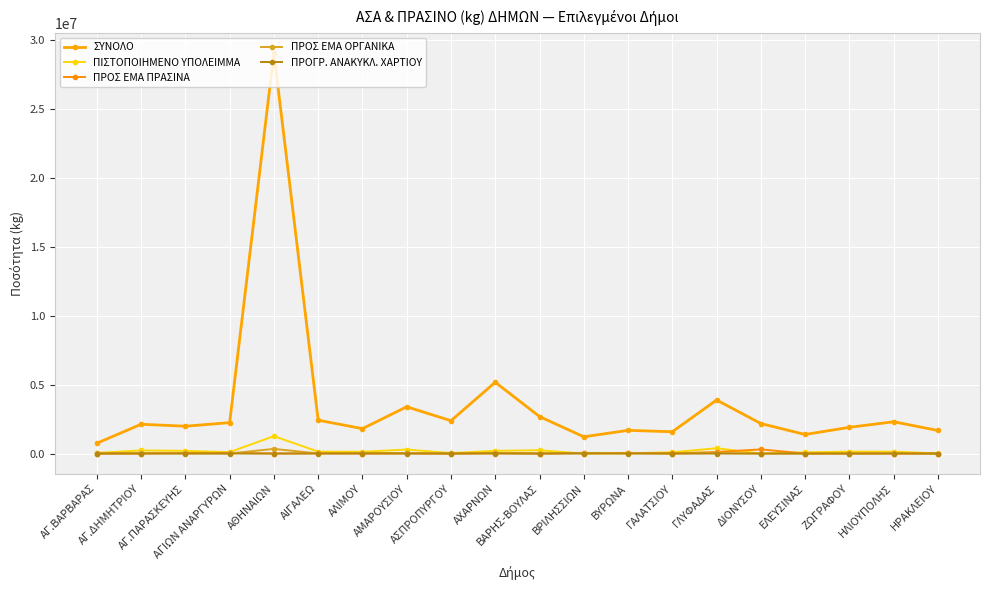

Is this an area chart (filled region under the line)?

No